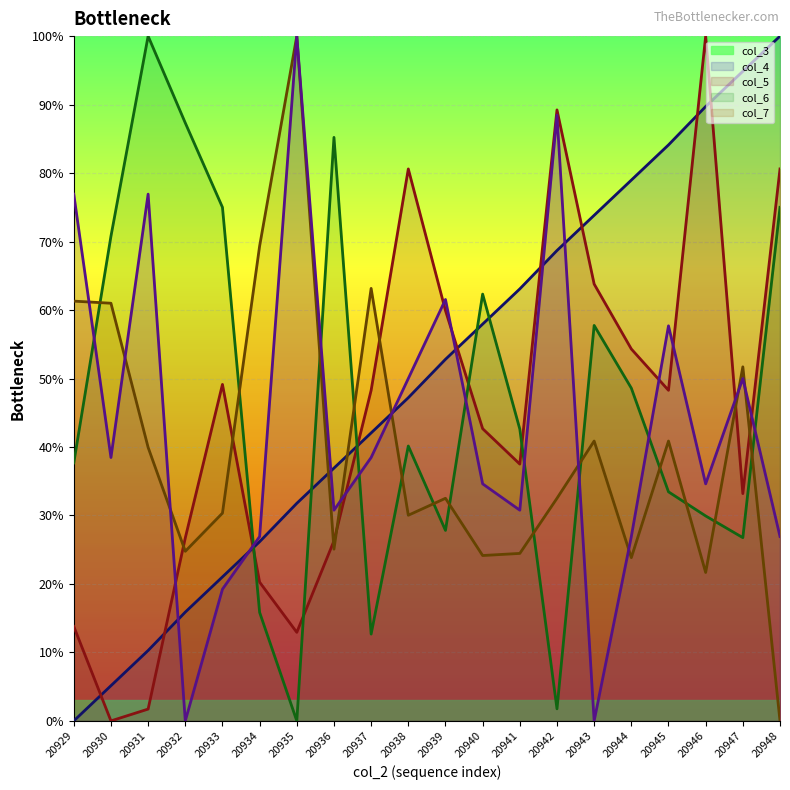

Which category has the lowest value in the col_4 series?

20930